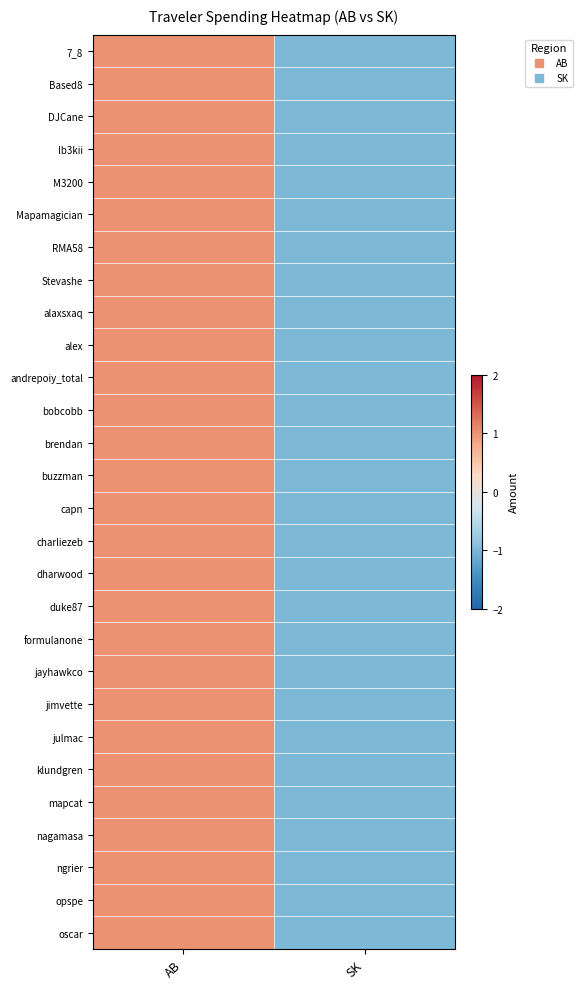

What is the maximum value shown in the chart?

1.0